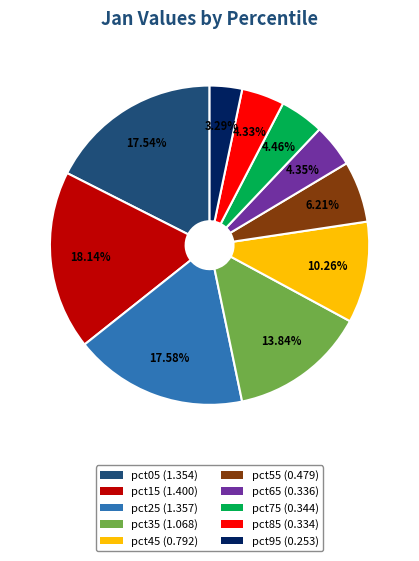

How many slices are in this pie chart?

10